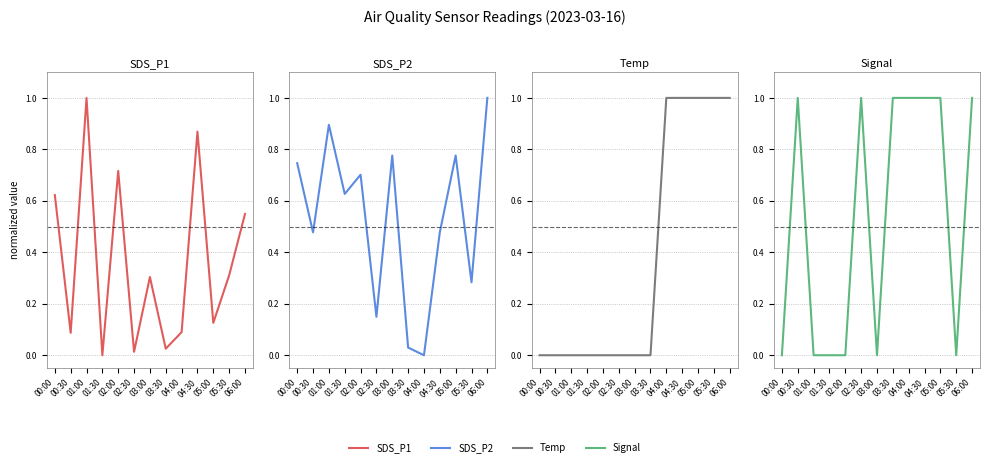

Rank the series at 05:00 from lowest to highest value.

SDS_P1, SDS_P2, Temp, Signal